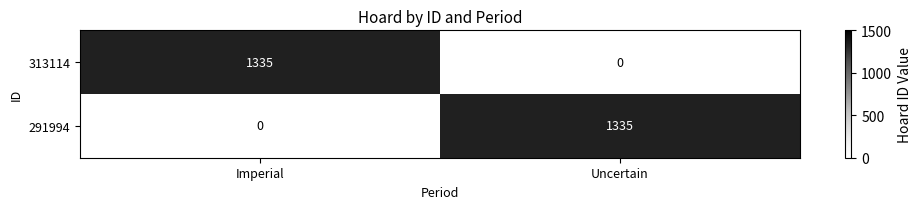

What is the difference between the 291994 values at Uncertain and Imperial?

1335